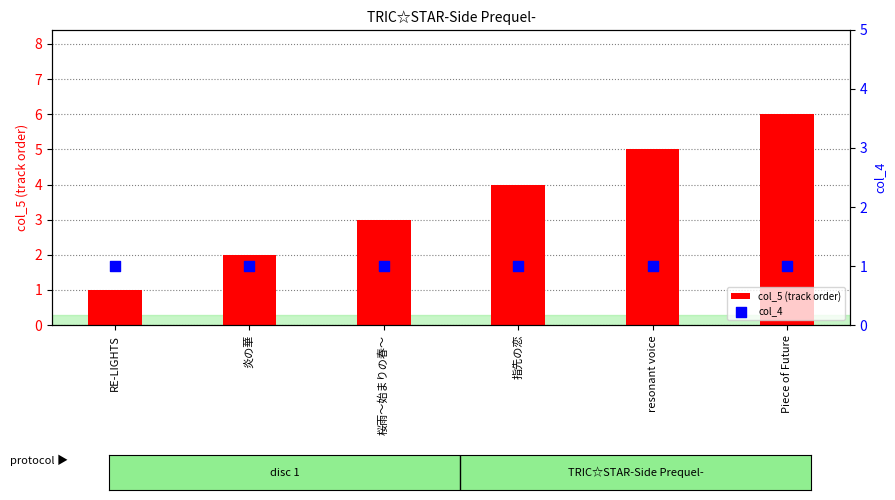

What are all the series names shown in the legend?

col_5 (track order), col_4